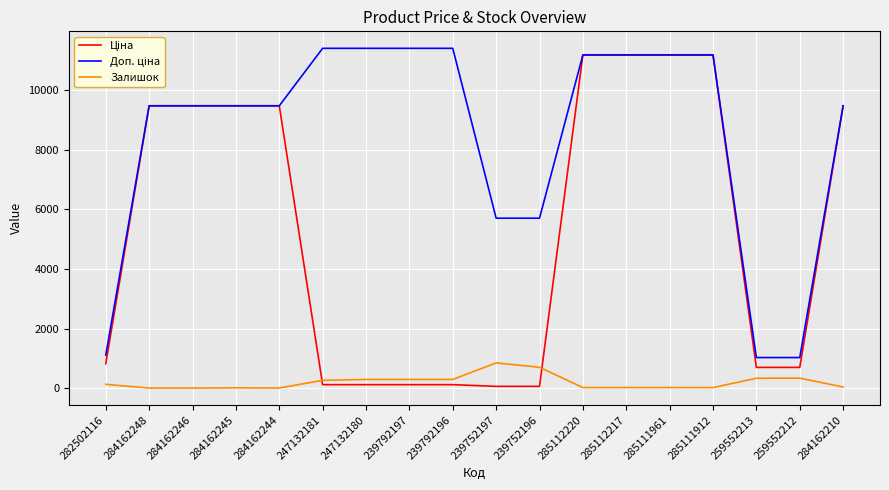

How many series are shown in this chart?

3